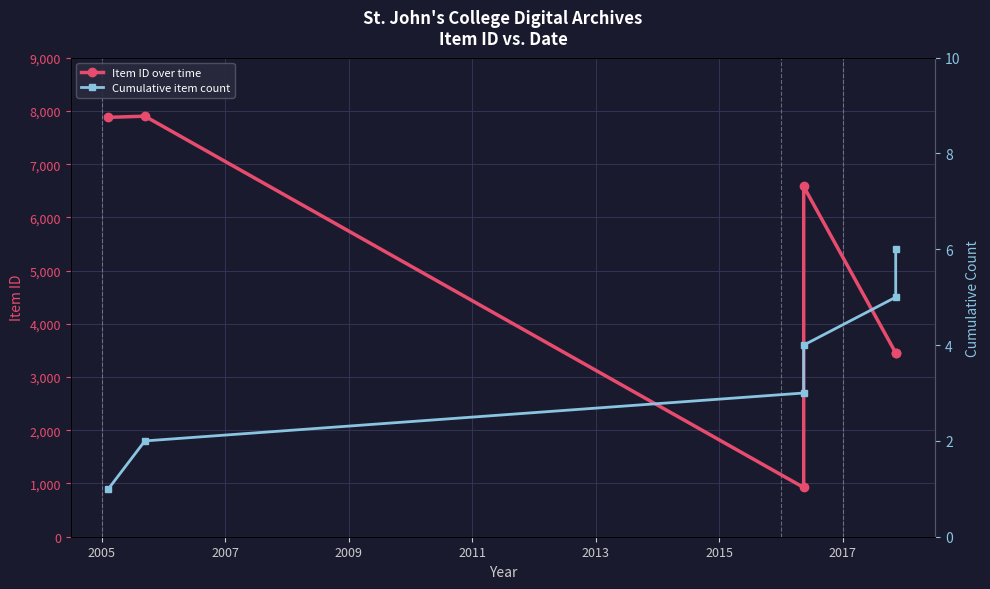

True or false: Item ID over time and Cumulative item count cross at least once.

False